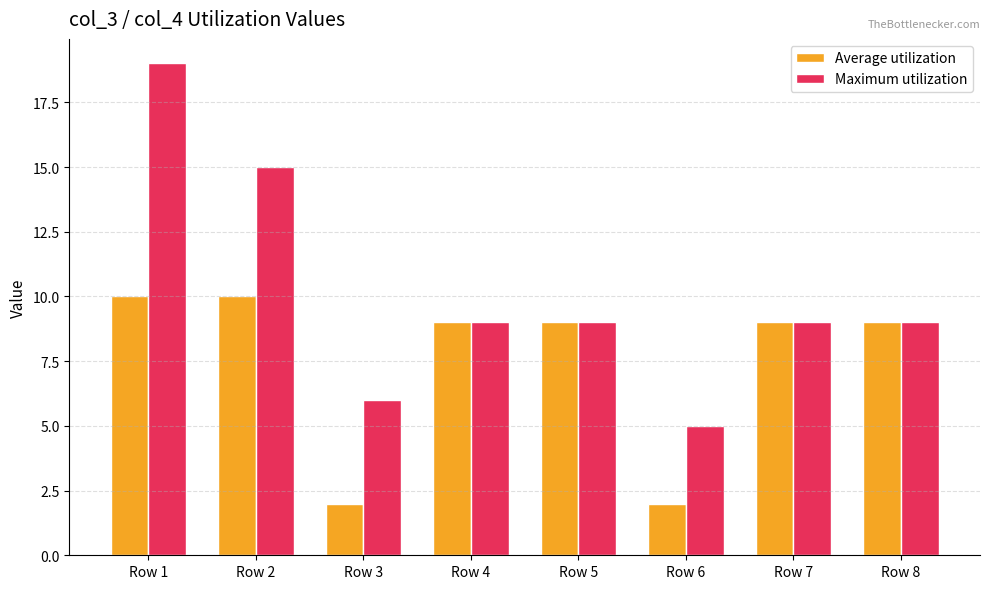

What is the value of the Average utilization bar at the 8th from the left?

9